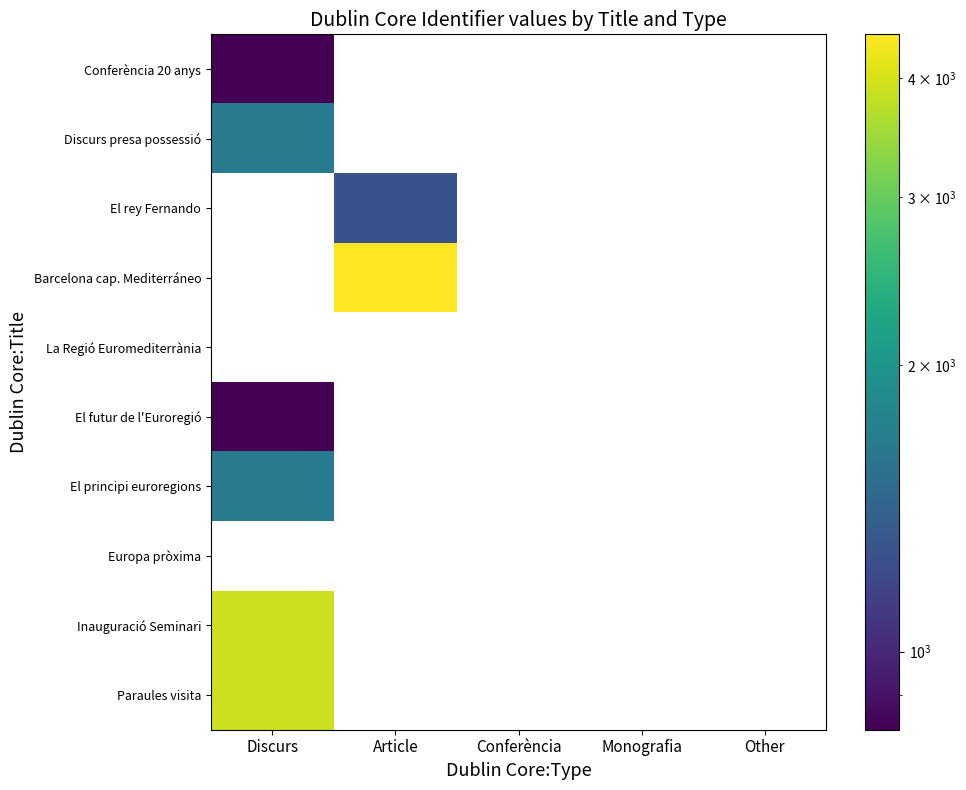

Which has a higher value, Monografia or Conferència?

Conferència